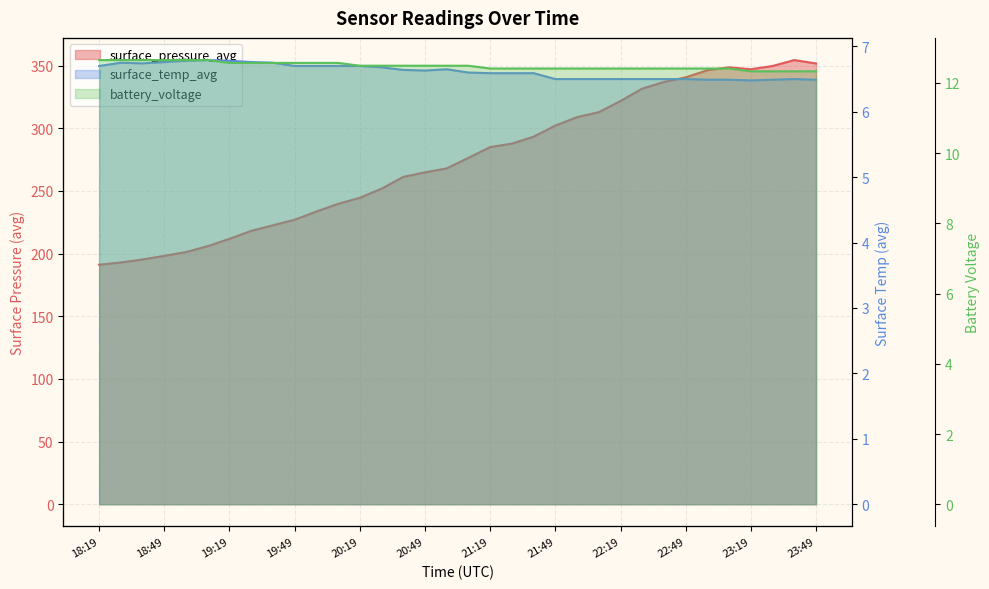

What is the difference between the maximum and minimum values in the surface_pressure_avg series?

163.3